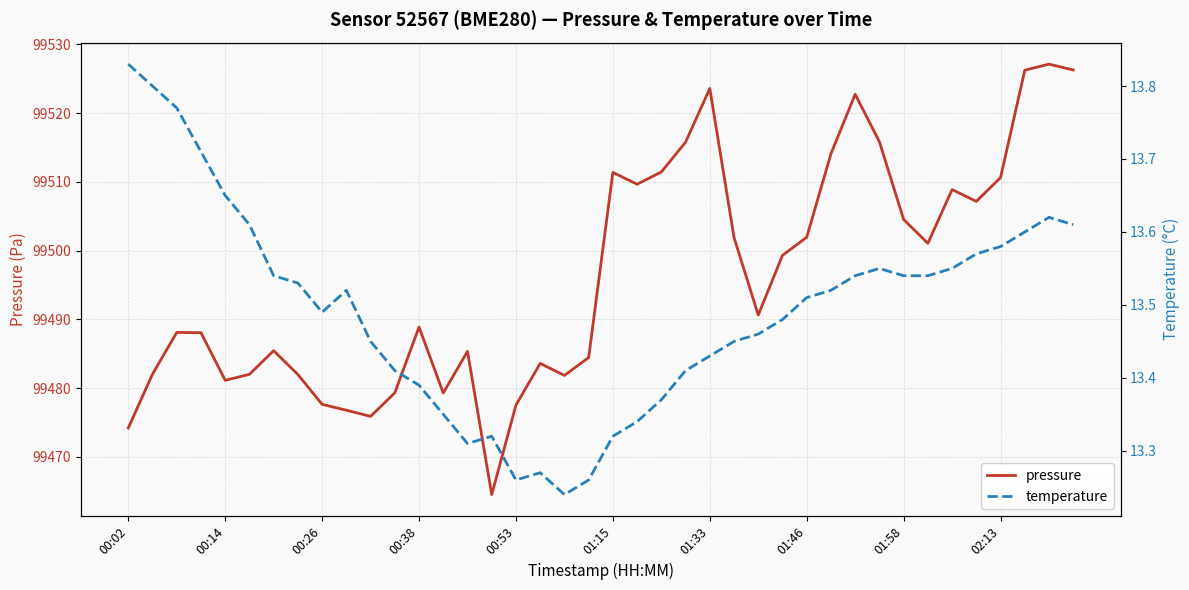

True or false: temperature and pressure cross at least once.

False